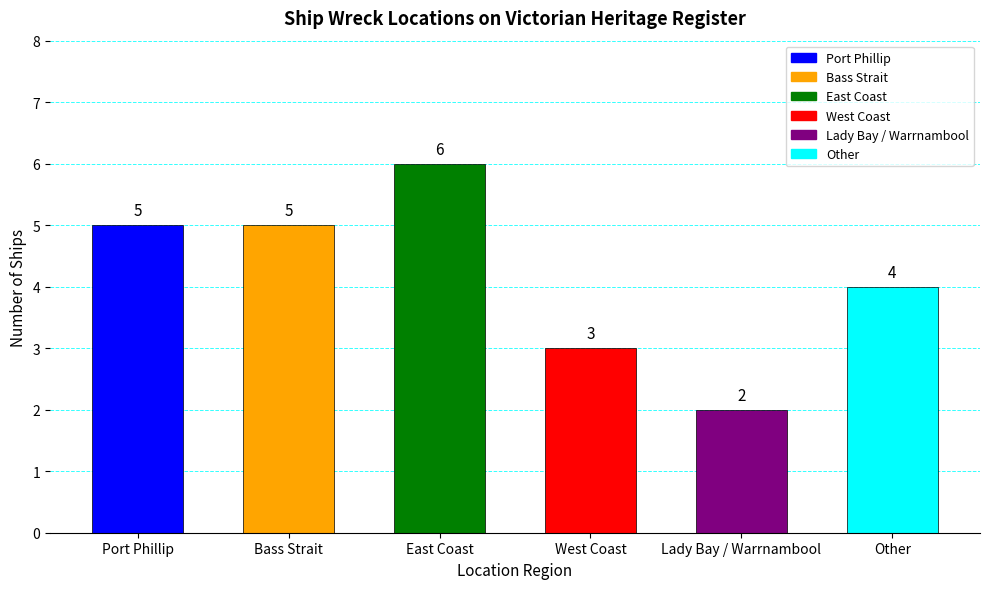

What is the ratio of the value at East Coast to the value at Bass Strait?

1.2